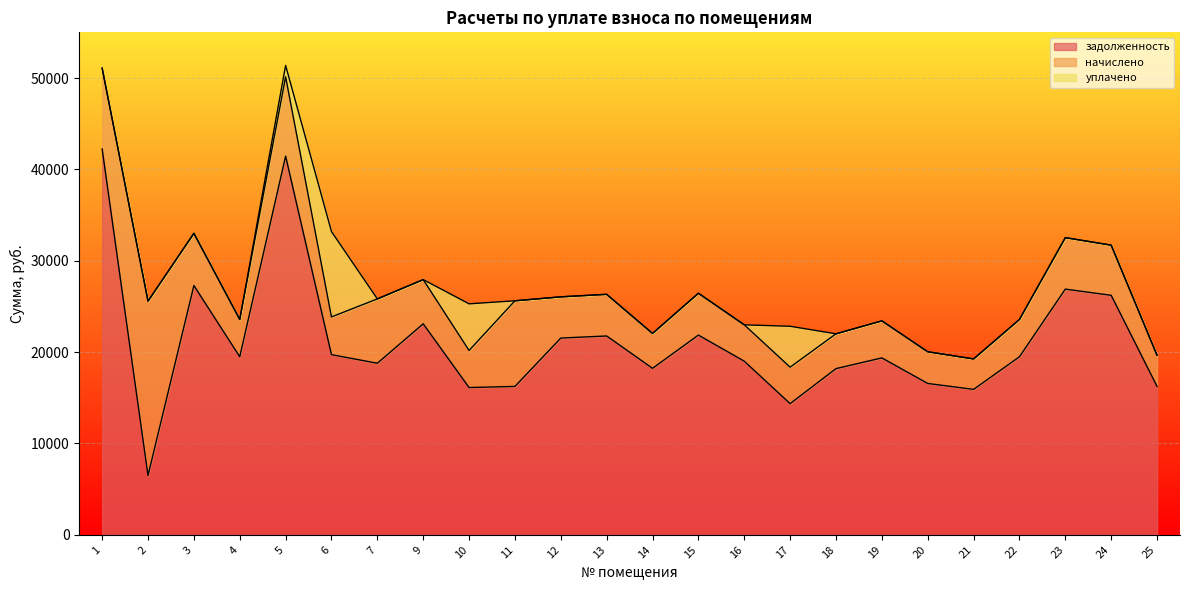

Rank the series by their maximum value, from lowest to highest.

уплачено, начислено, задолженность